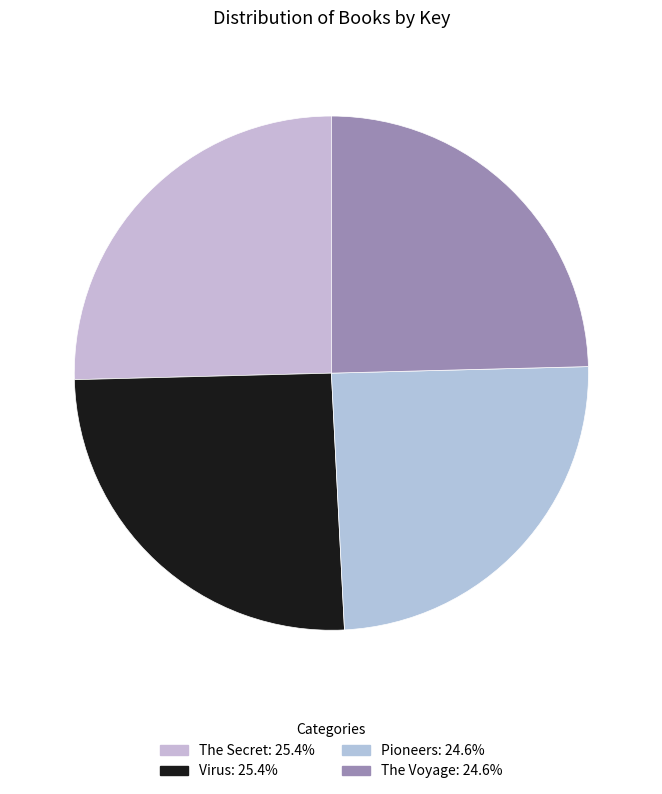

Count the number of slices in the pie.

4